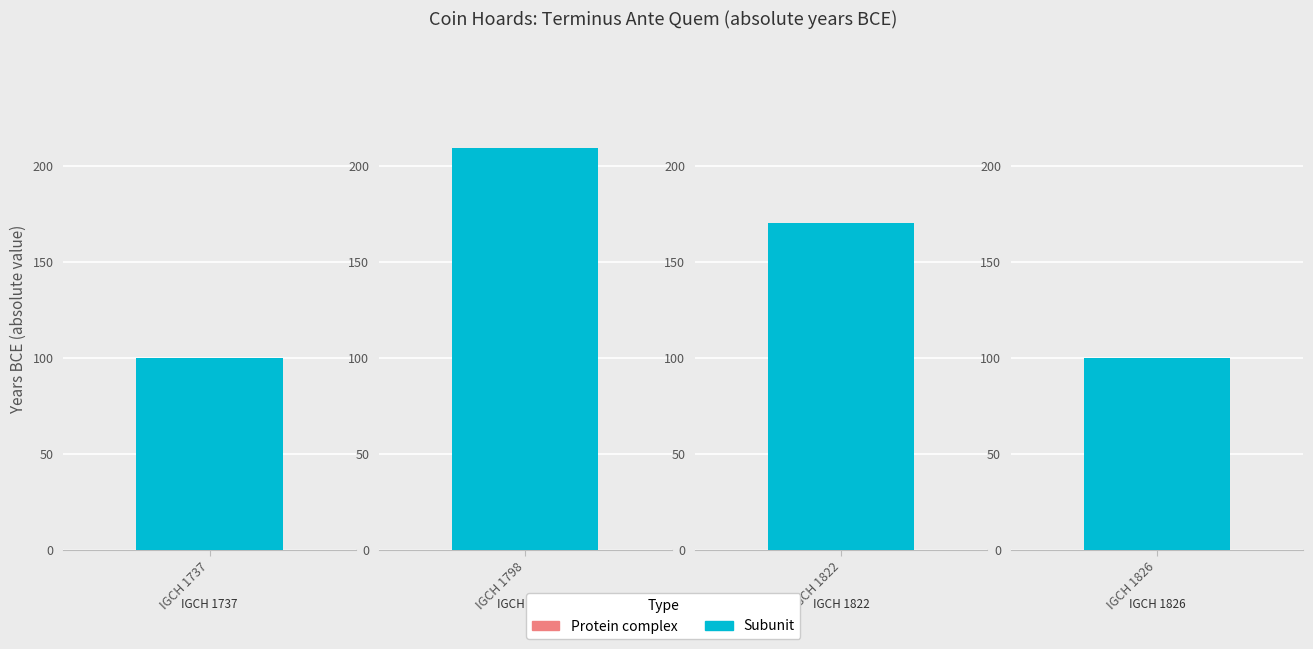

True or false: the data shows -133 at IGCH 1737.

False